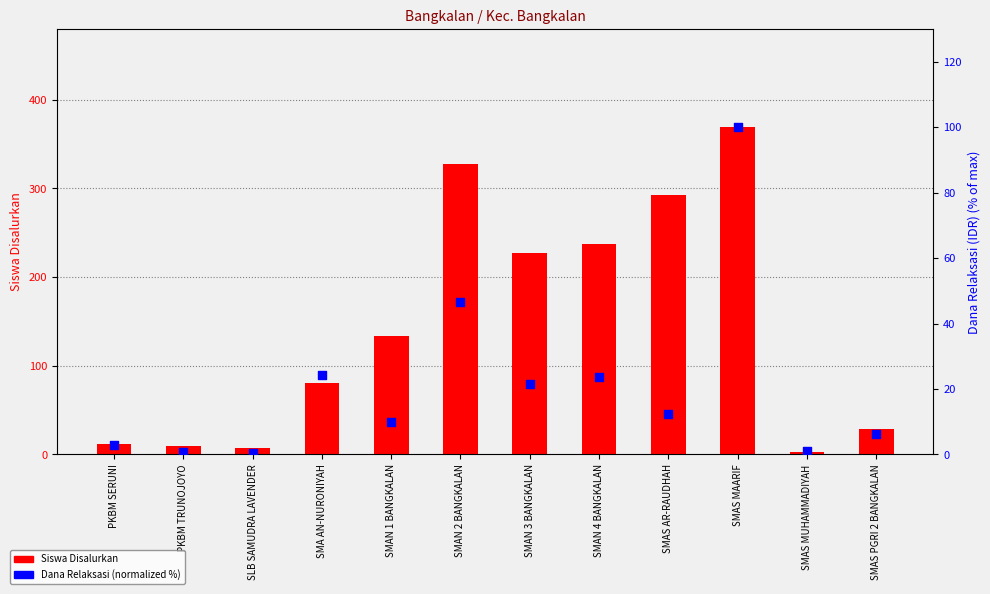

Which series has the widest spread of Y values?

Siswa Disalurkan